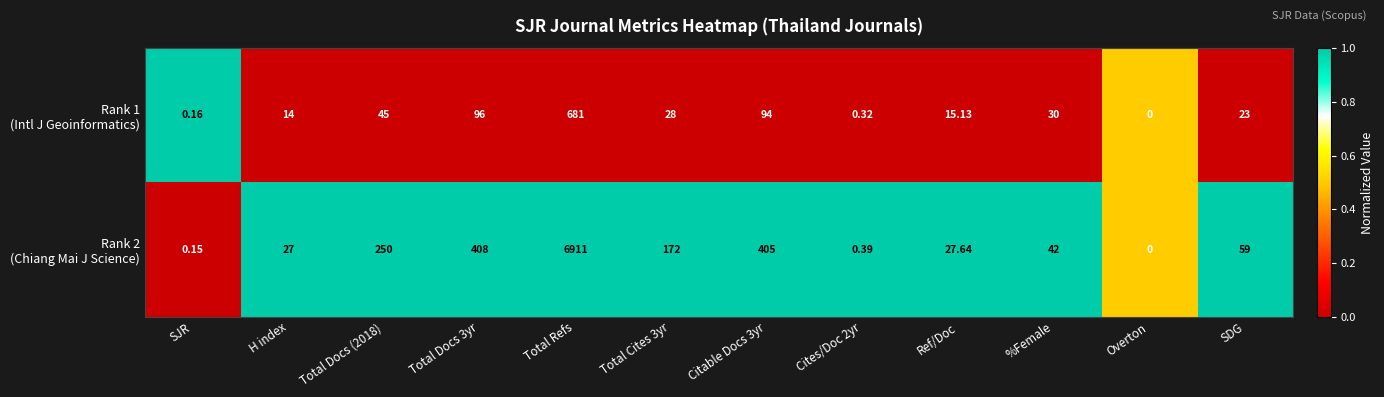

Which label corresponds to the smallest value in the chart?

Overton